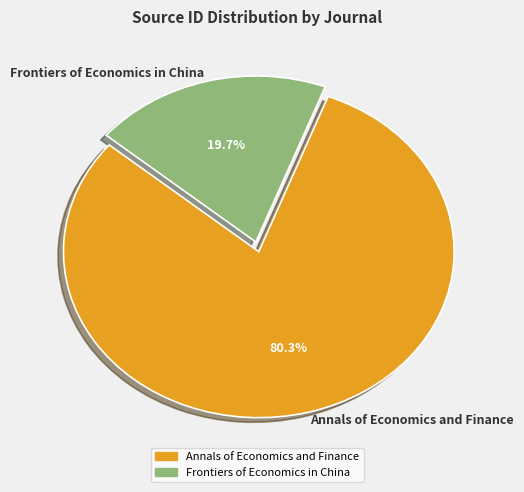

How many segments does this pie chart have?

2